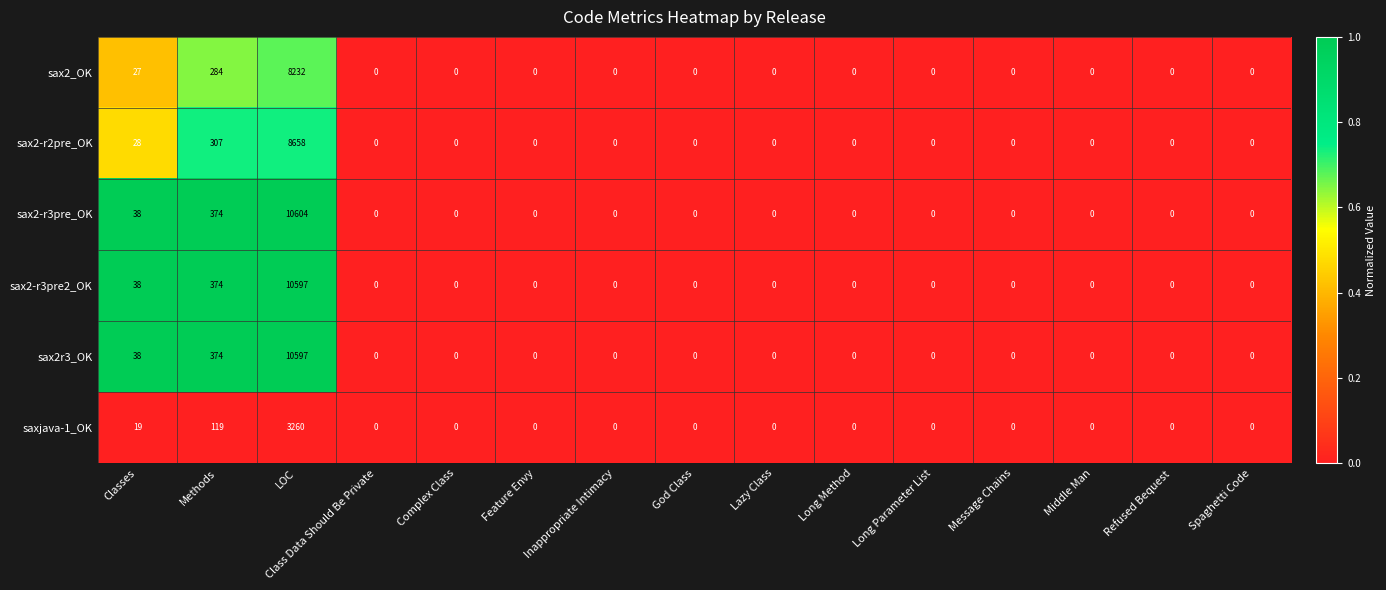

Is the value of sax2-r3pre2_OK at Long Parameter List greater than the value of sax2-r2pre_OK at Classes?

No